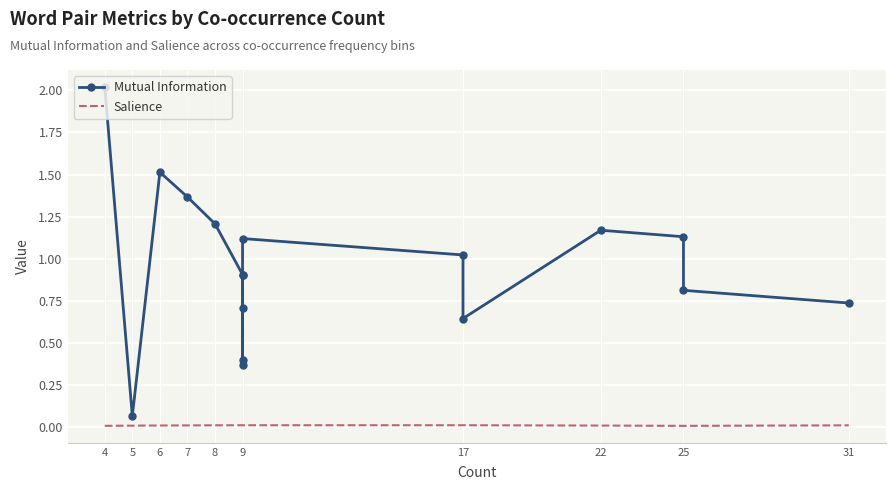

True or false: Mutual Information has a value of 1.1 at 9.

False